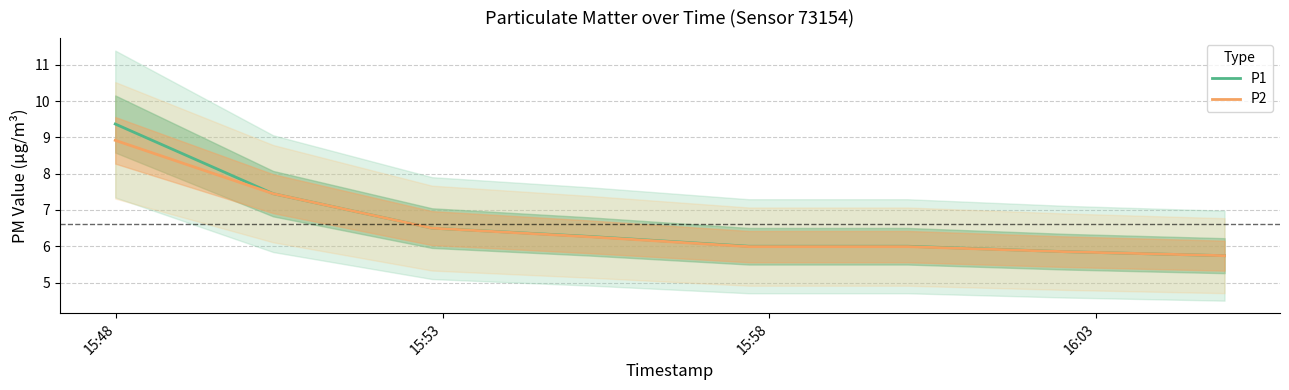

Is this an area chart (filled region under the line)?

No